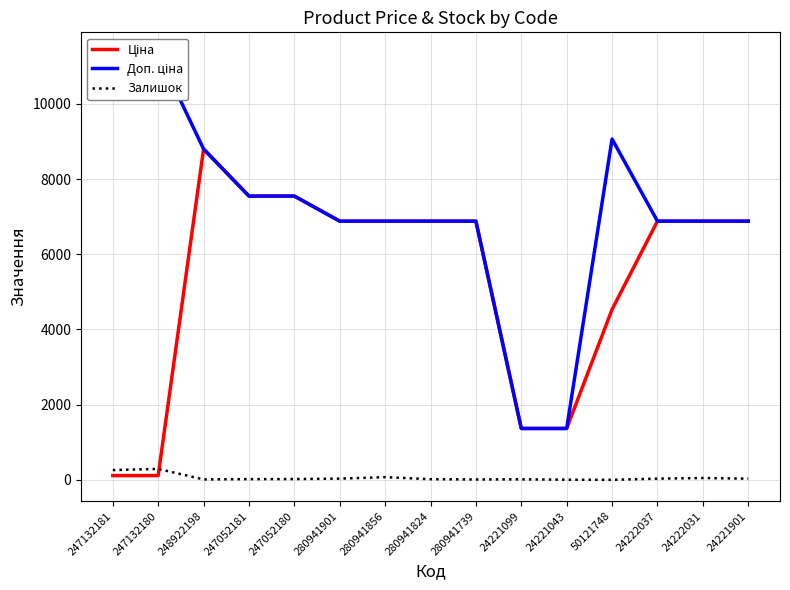

Does the chart display data point markers on the line(s)?

No